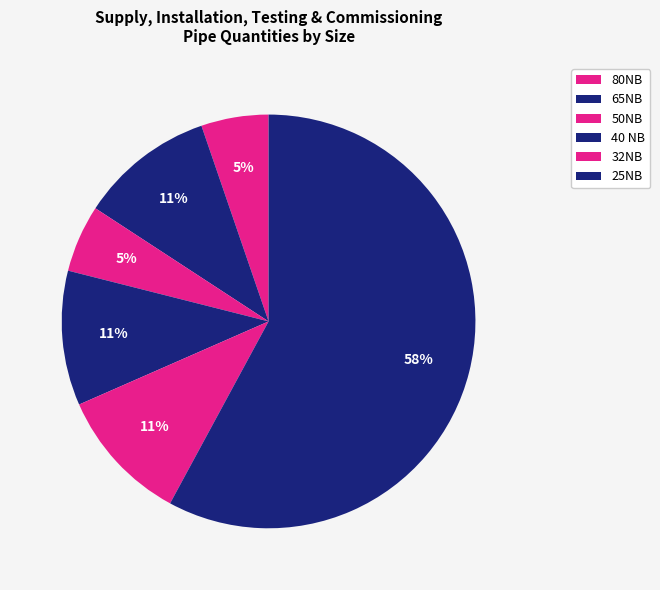

True or false: 40 NB accounts for 16% of the total.

False